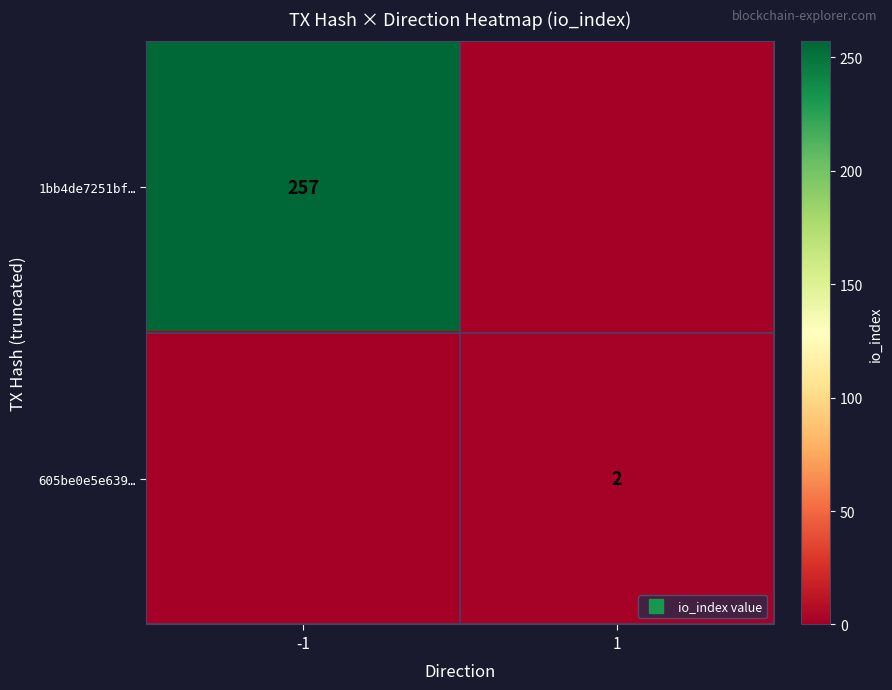

Which has a higher value, 1 or -1?

-1